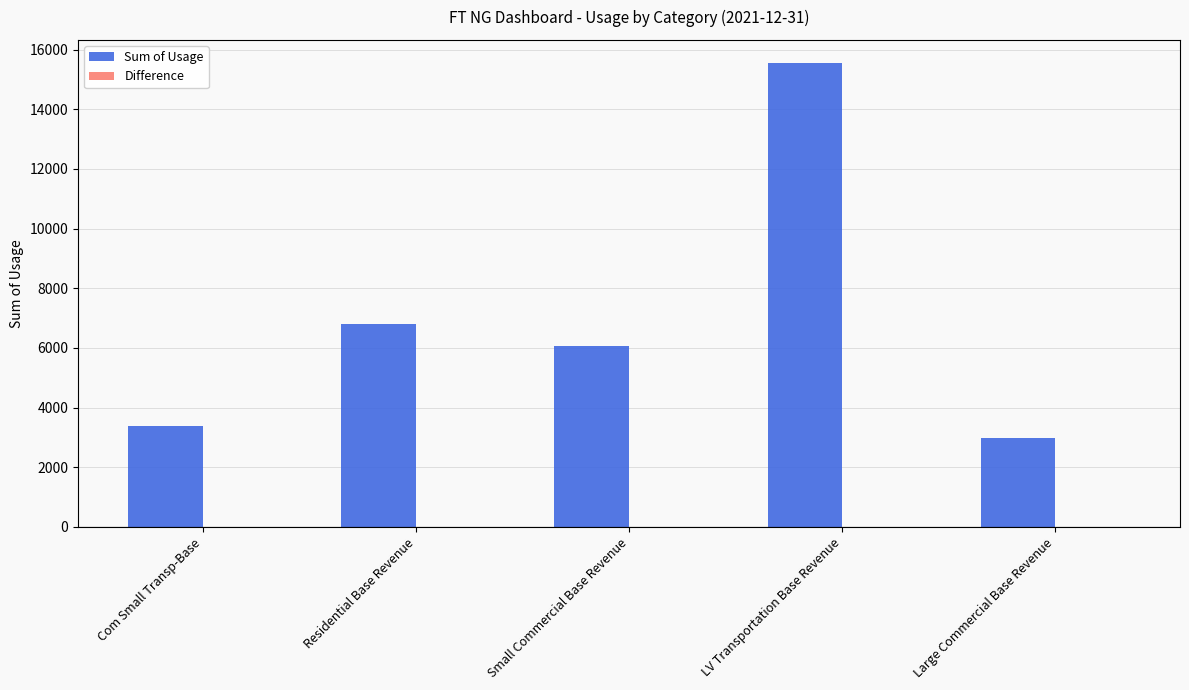

The value of Sum of Usage at LV Transportation Base Revenue is 15547.5. True or false?

True